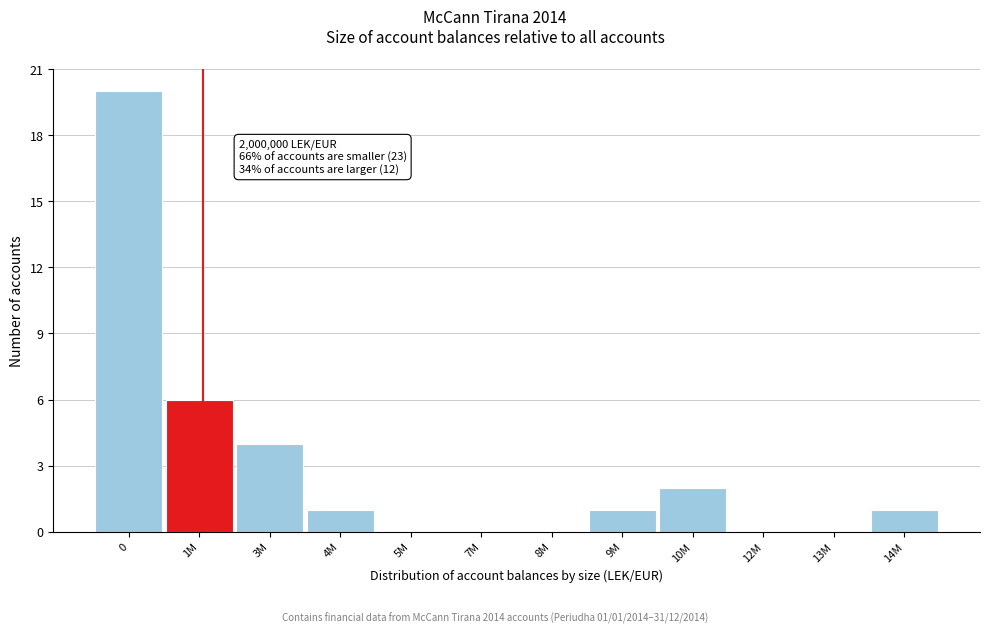

Reading left to right, what are all the values shown in this chart?

0=20	1M=6	3M=4	4M=1	5M=0	7M=0	8M=0	9M=1	10M=2	12M=0	13M=0	14M=1